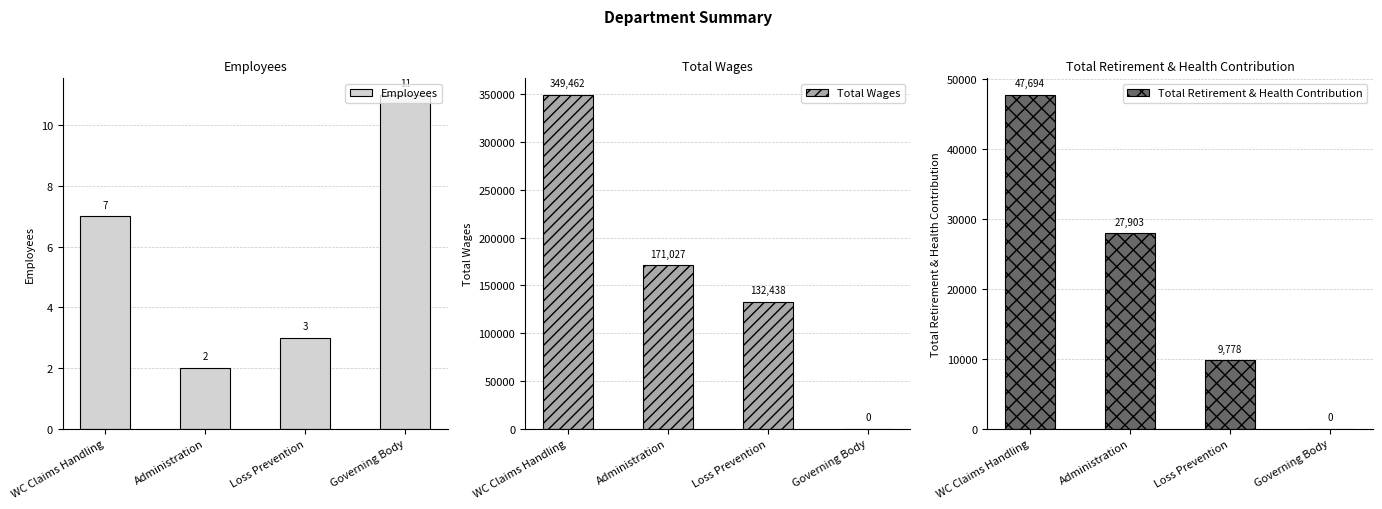

At which category does the chart reach its peak across all series?

WC Claims Handling